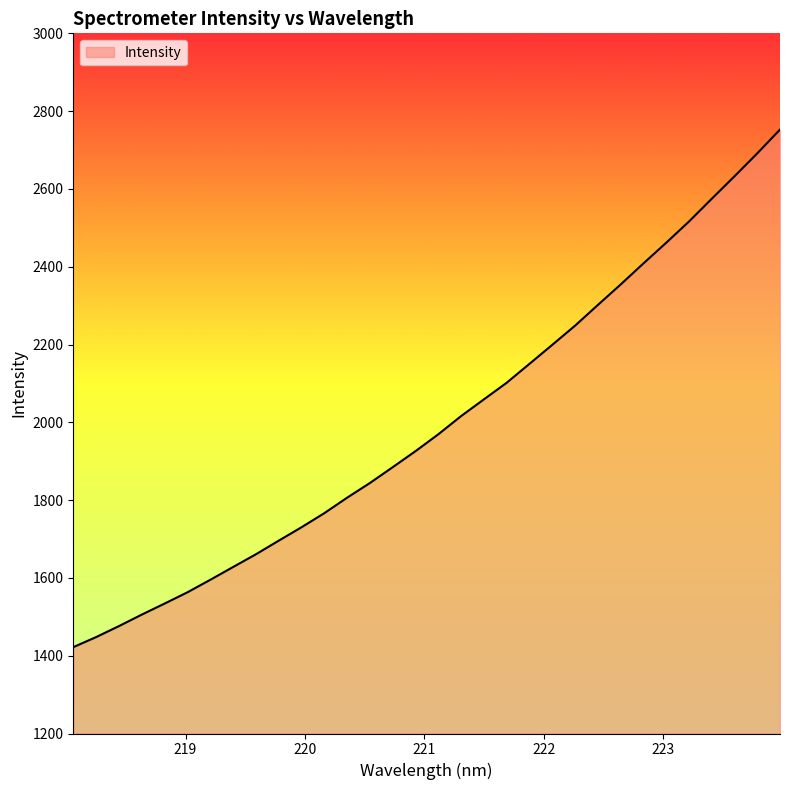

What is the maximum value shown in the chart?

2752.6